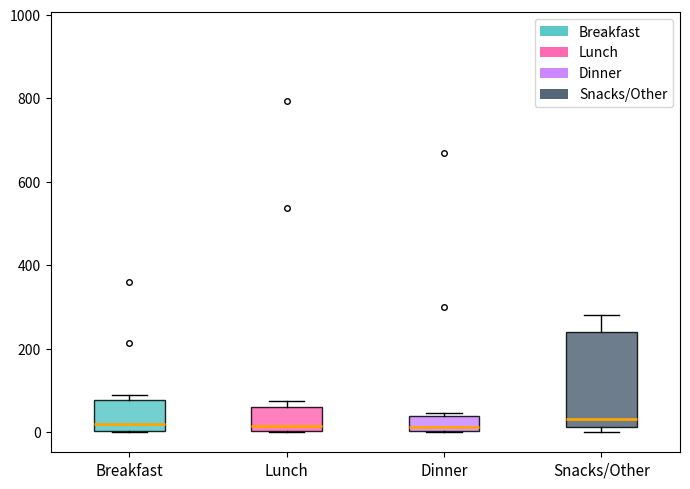

Reading left to right, read every box against the y-axis: the position of its median line, the range the box covers, and the ends of its whiskers. The values are not printed on the chart, so give them approximately, as read against the axis.

Breakfast: median 20, box 0 to 80, whiskers 0 to 80 (just above the box's upper edge)
Lunch: median 20, box 0 to 60, whiskers 0 to 80
Dinner: median 20, box 0 to 40, whiskers 0 to 40
Snacks/Other: median 40, box 20 to 240, whiskers 0 to 280